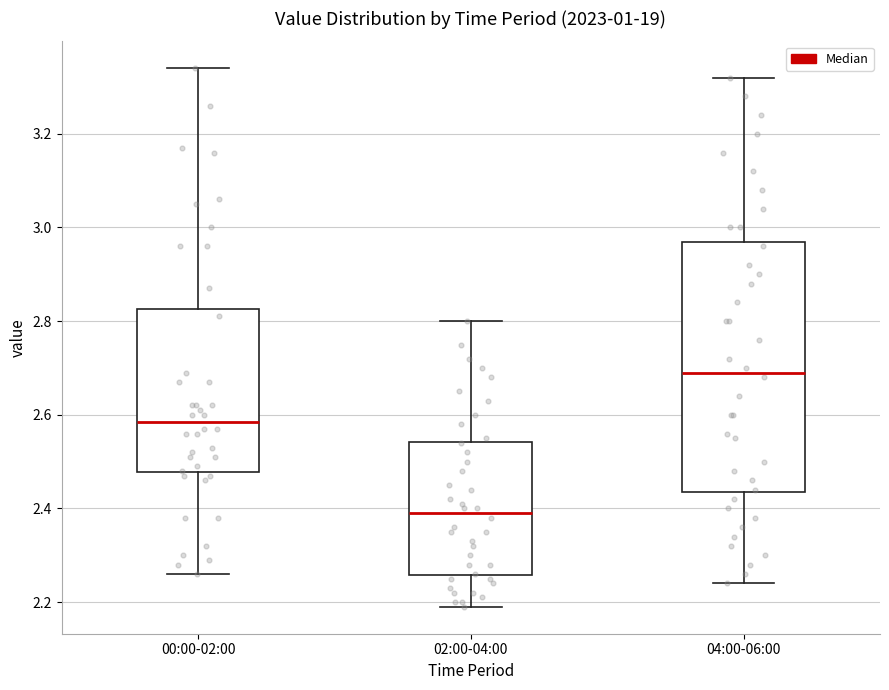

Which box's median line is the lowest?

02:00-04:00